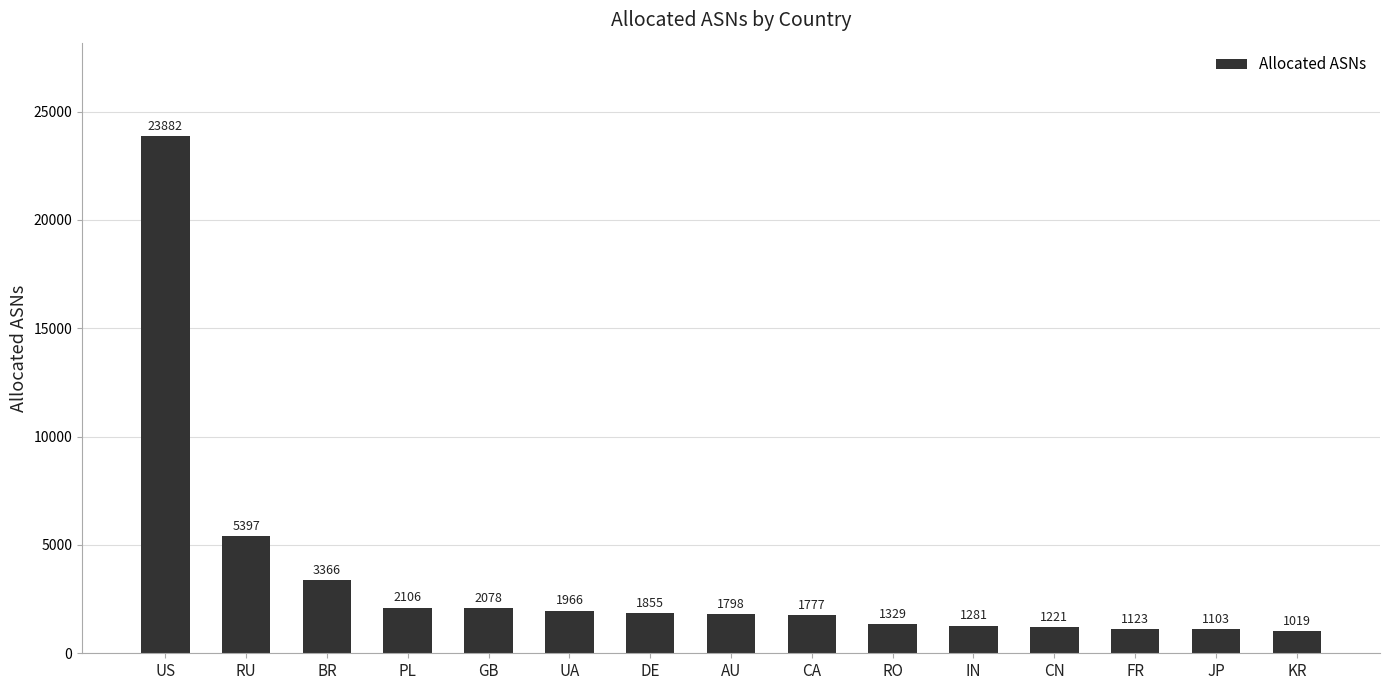

What is the smallest value displayed?

1019